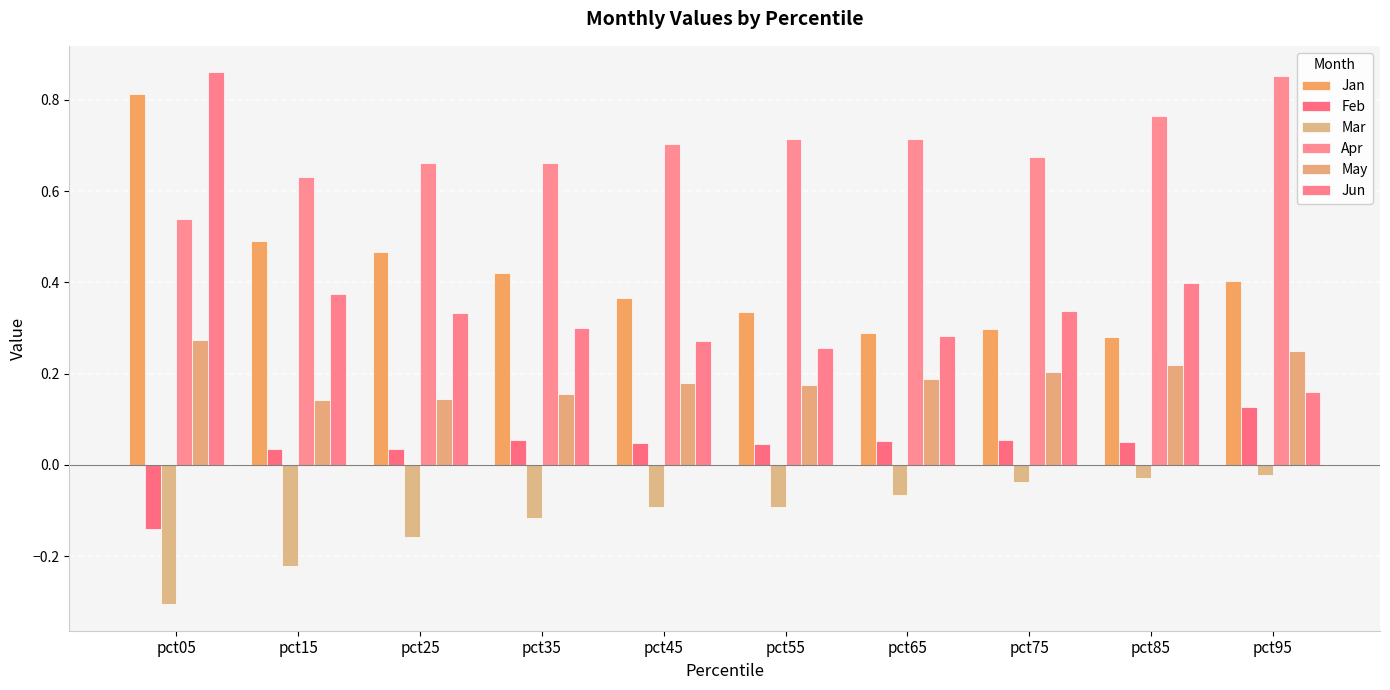

Between pct15 and pct45, which series saw the biggest shift?

Mar